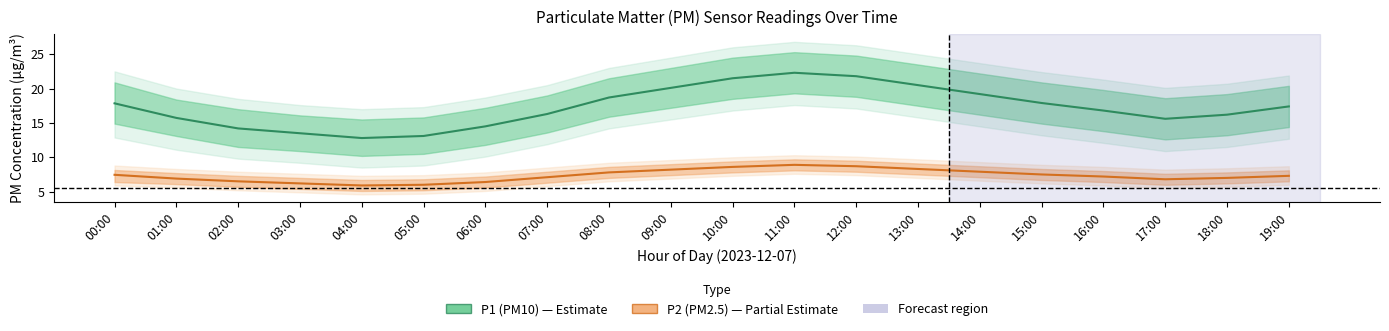

How many distinct data groups are displayed?

2